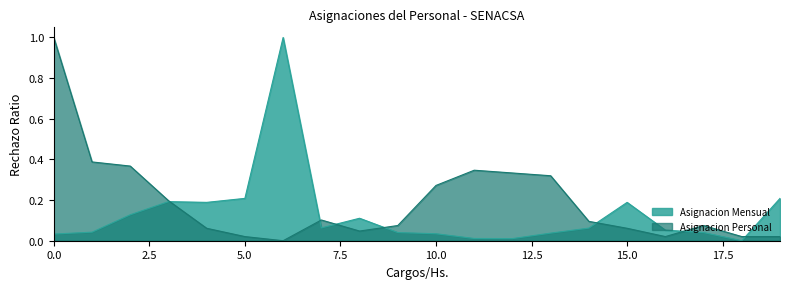

Is it true that Asignacion Personal equals 0.0 at 13?

False